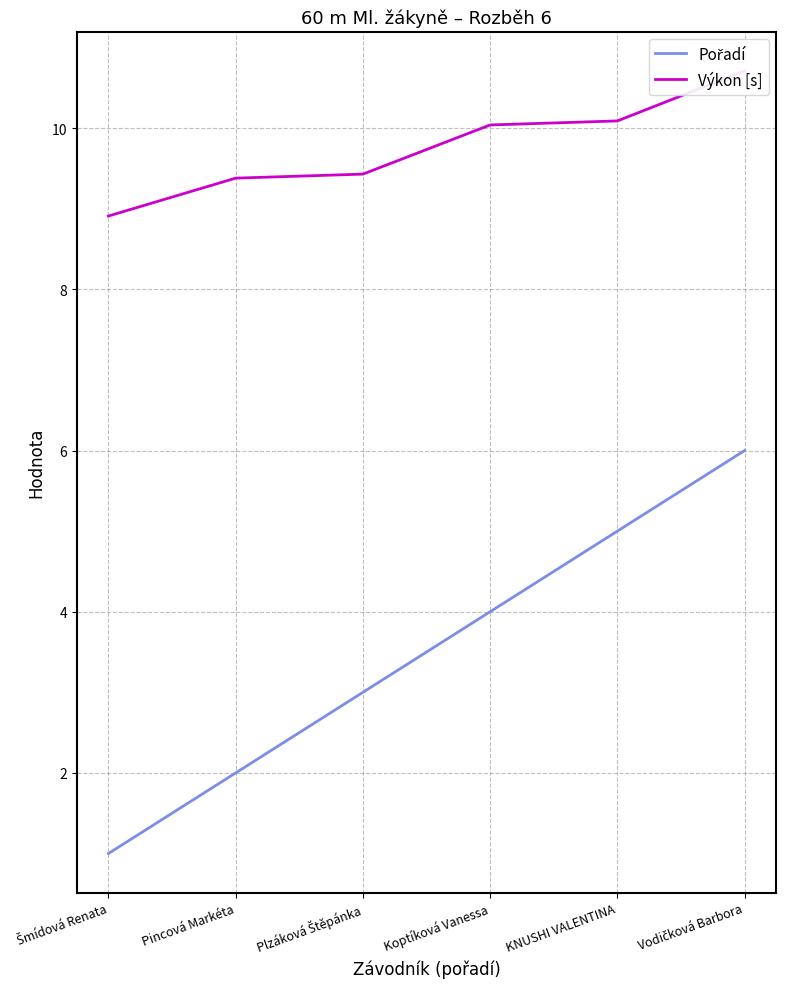

Reading left to right, extract all data points from this chart.

Pořadí: Šmídová Renata=1.0	Pincová Markéta=2.0	Plzáková Štěpánka=3.0	Koptíková Vanessa=4.0	KNUSHI VALENTINA=5.0	Vodičková Barbora=6.0
Výkon [s]: Šmídová Renata=8.9	Pincová Markéta=9.4	Plzáková Štěpánka=9.4	Koptíková Vanessa=10.0	KNUSHI VALENTINA=10.1	Vodičková Barbora=10.7